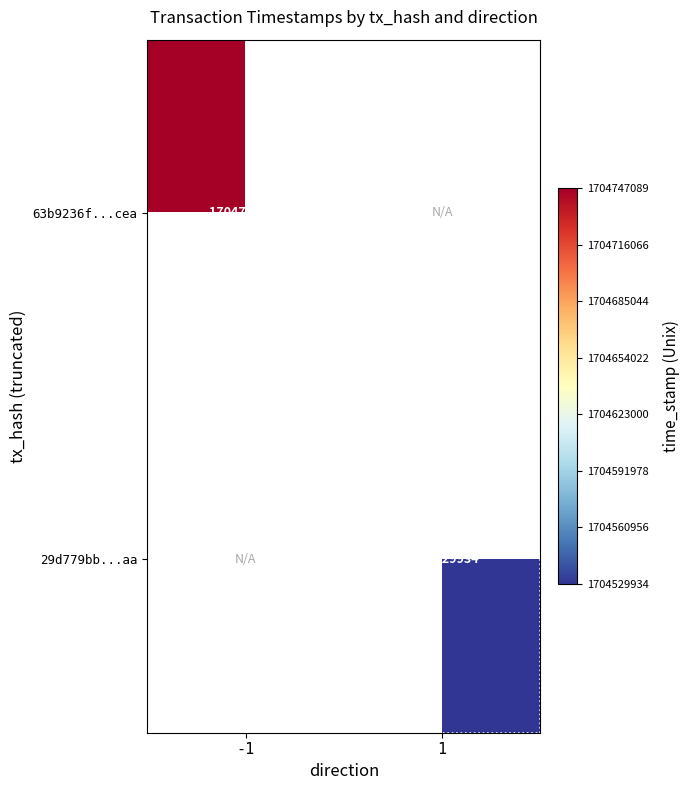

What is the maximum value shown in the chart?

1704747089.0